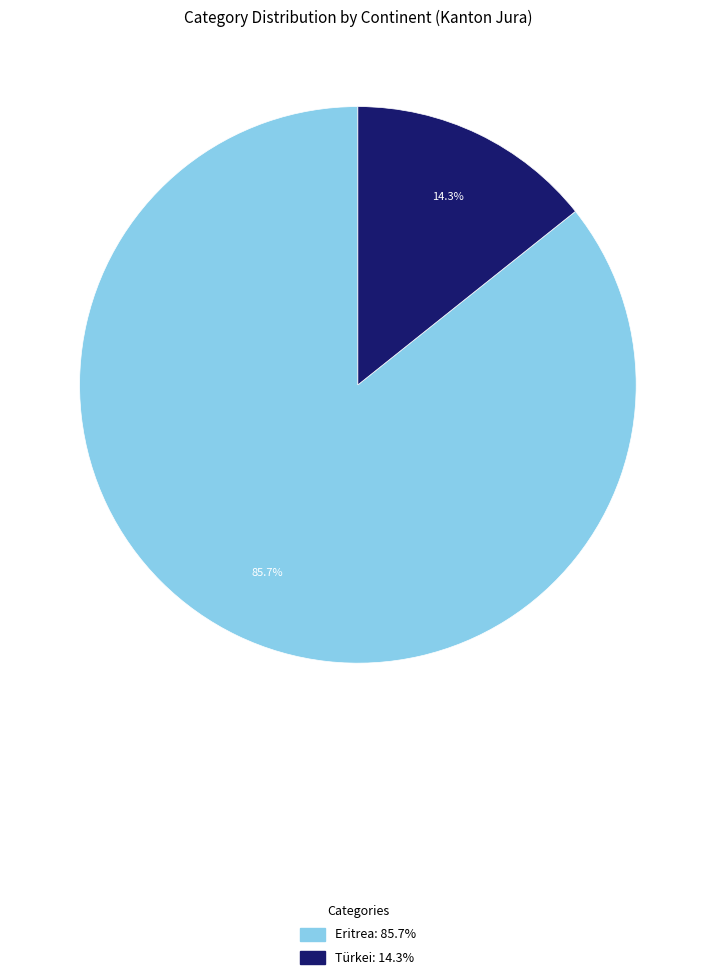

Rank the categories by value from highest to lowest.

Eritrea, Türkei